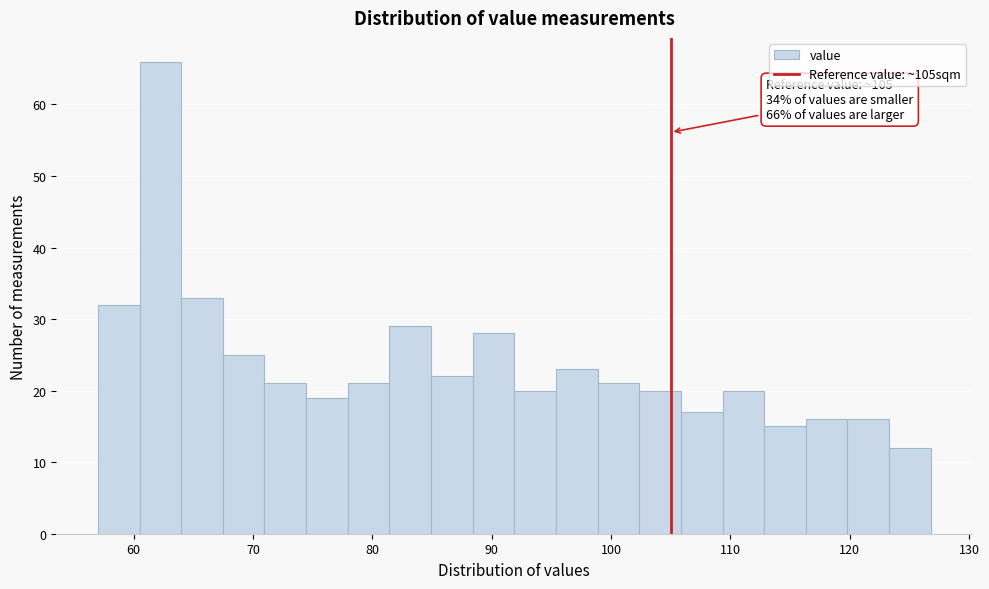

Read against the x-axis, roughly where is the centre of the tallest bar?

62